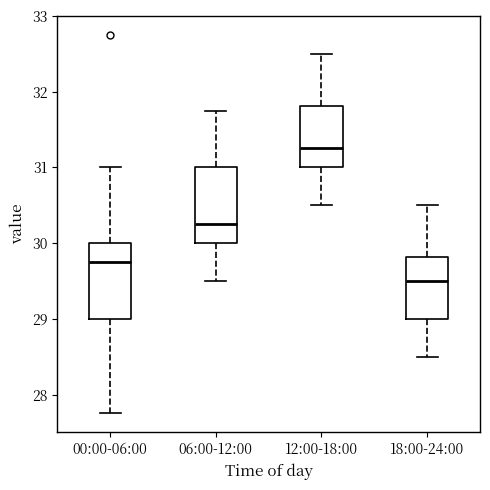

Which box has the highest median line?

12:00-18:00